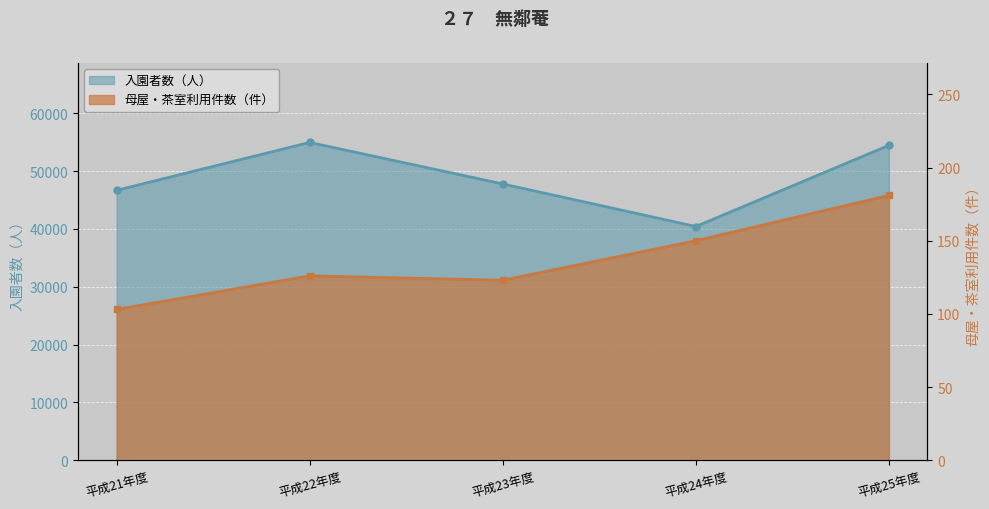

What is the difference between the maximum and minimum values in the 母屋・茶室利用件数（件） series?

78